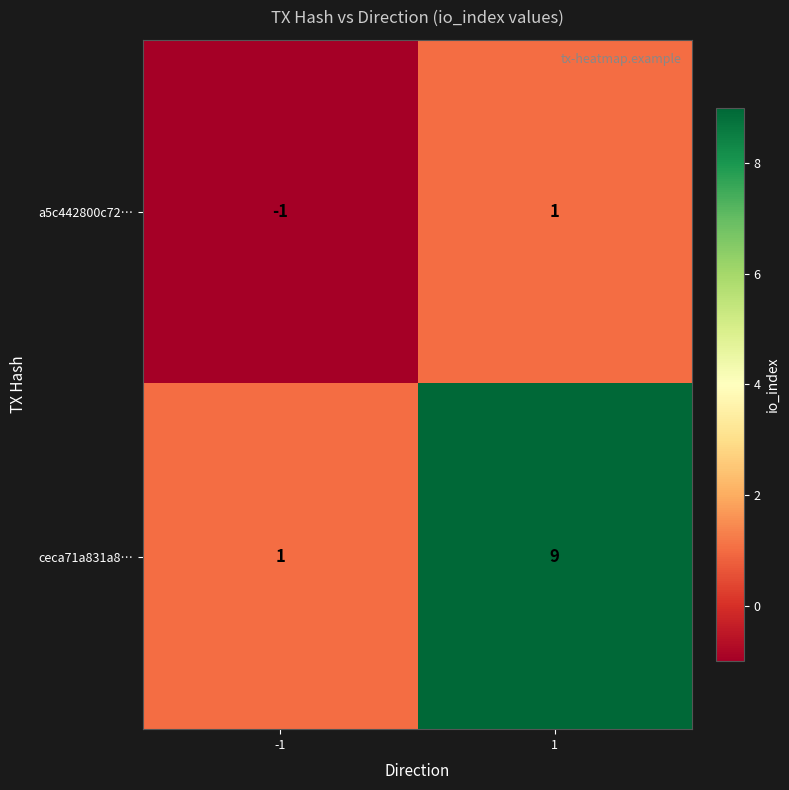

Is it true that a5c442800c72… equals -2 at -1?

False